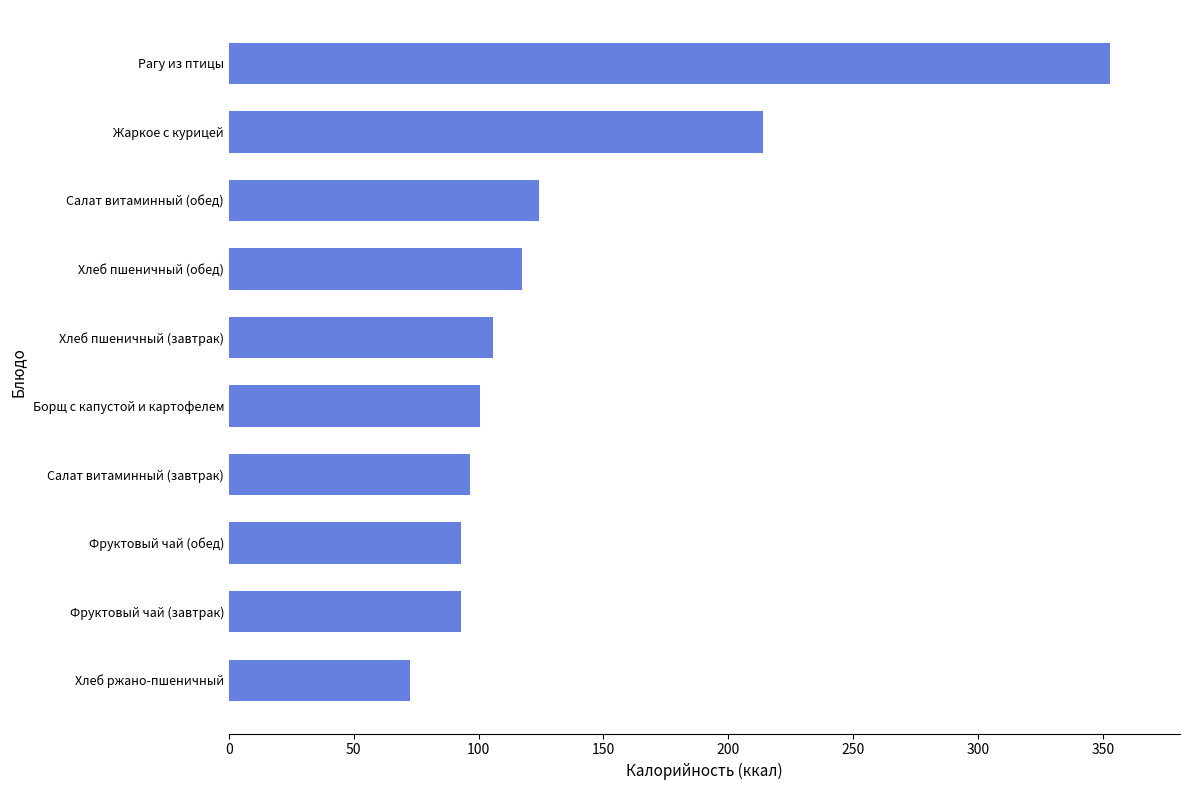

What is the average value?

136.9